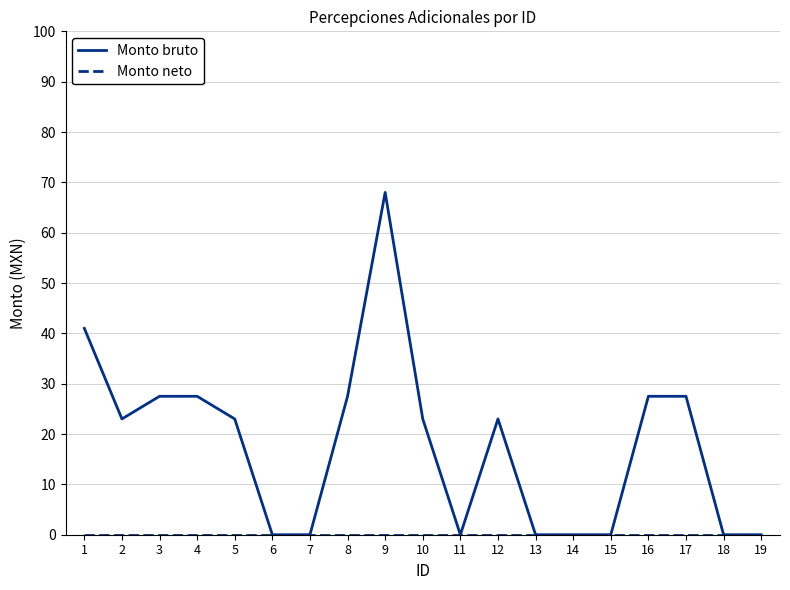

Which series has the largest total across all categories?

Monto bruto